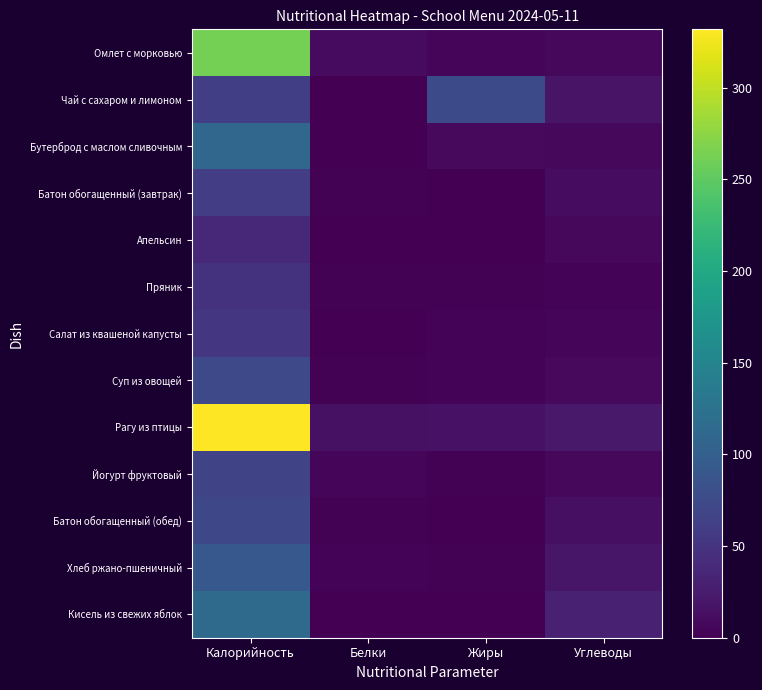

Which series changed the most between Калорийность and Жиры?

Рагу из птицы